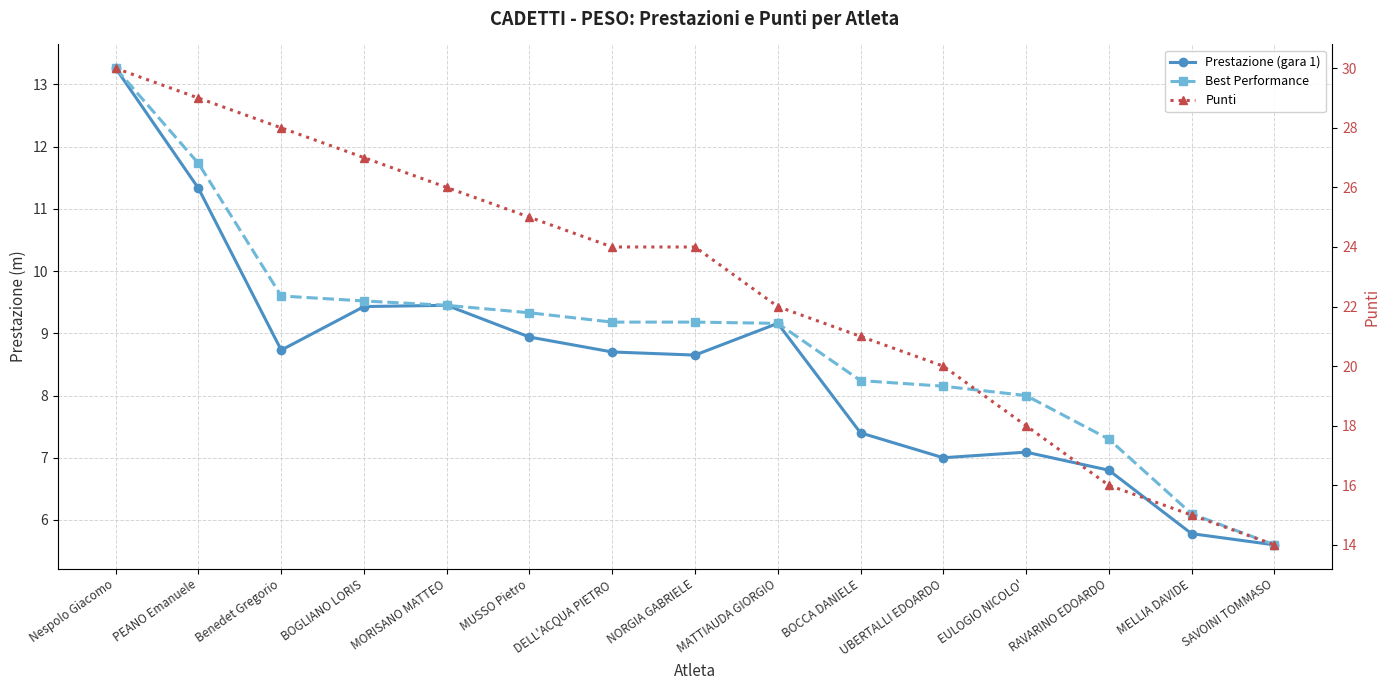

Which series changed the most between MUSSO Pietro and EULOGIO NICOLO'?

Punti